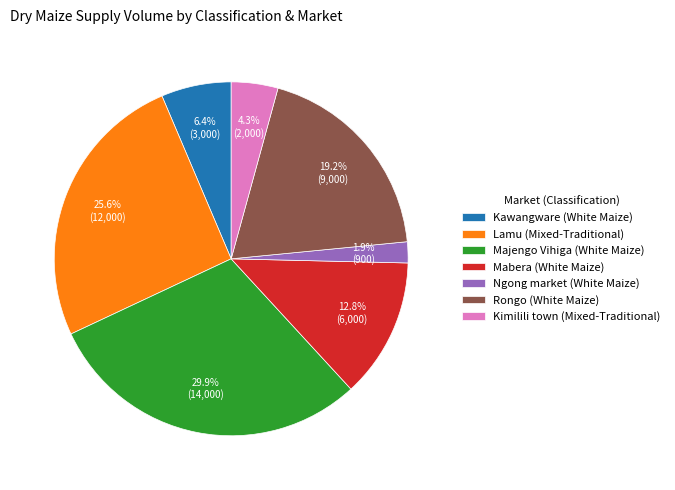

Which category has the biggest portion of the pie?

Majengo Vihiga (White Maize)